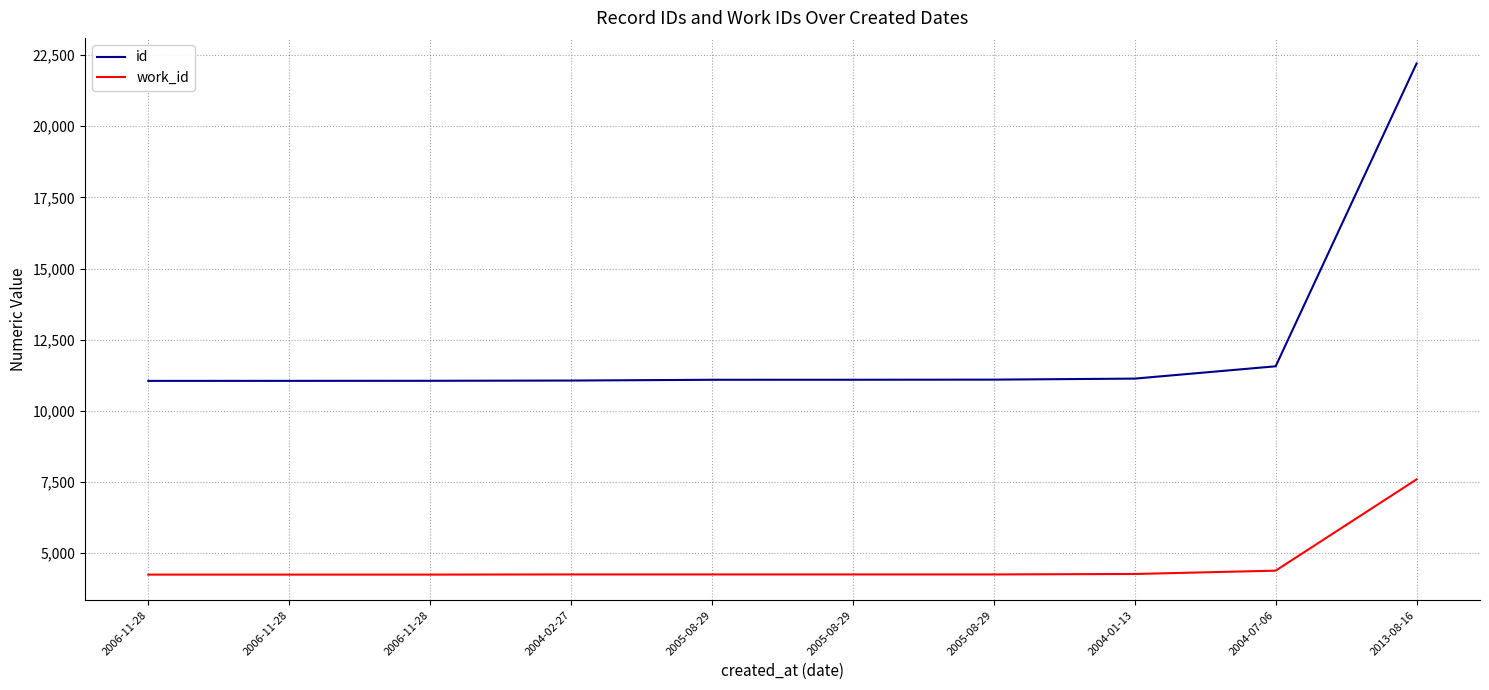

Which category has the highest value in the work_id series?

2013-08-16